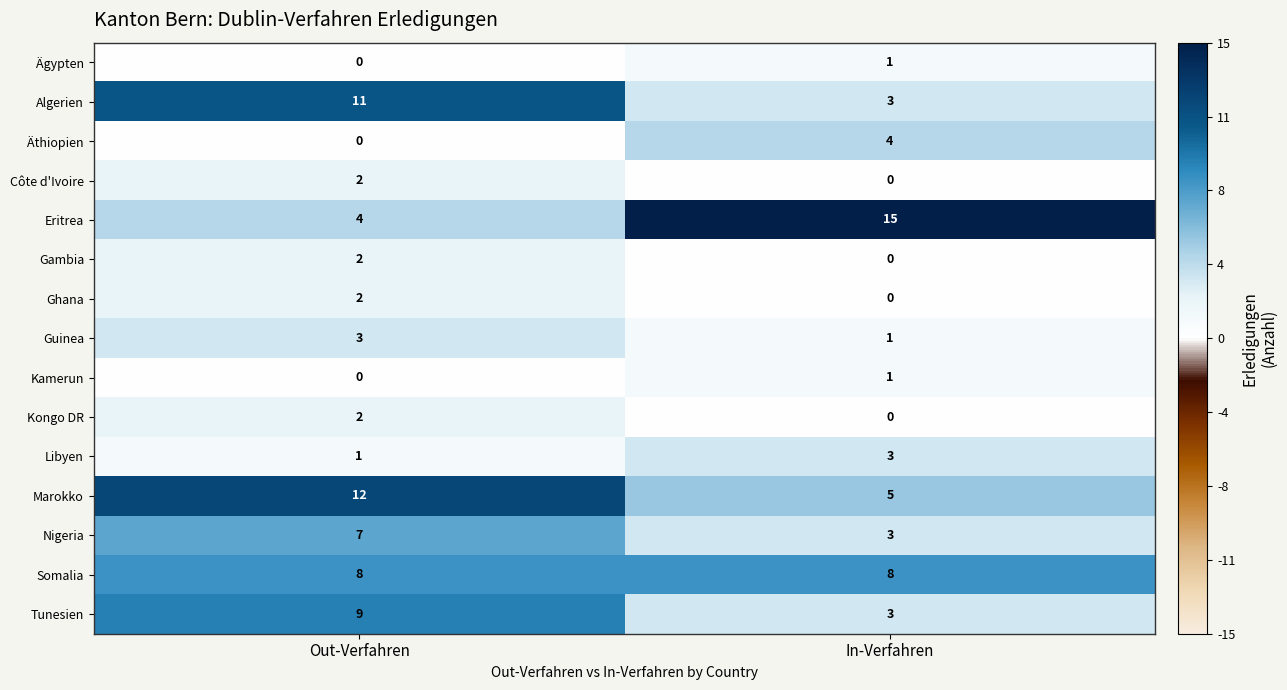

Which series has the largest total across all categories?

Eritrea